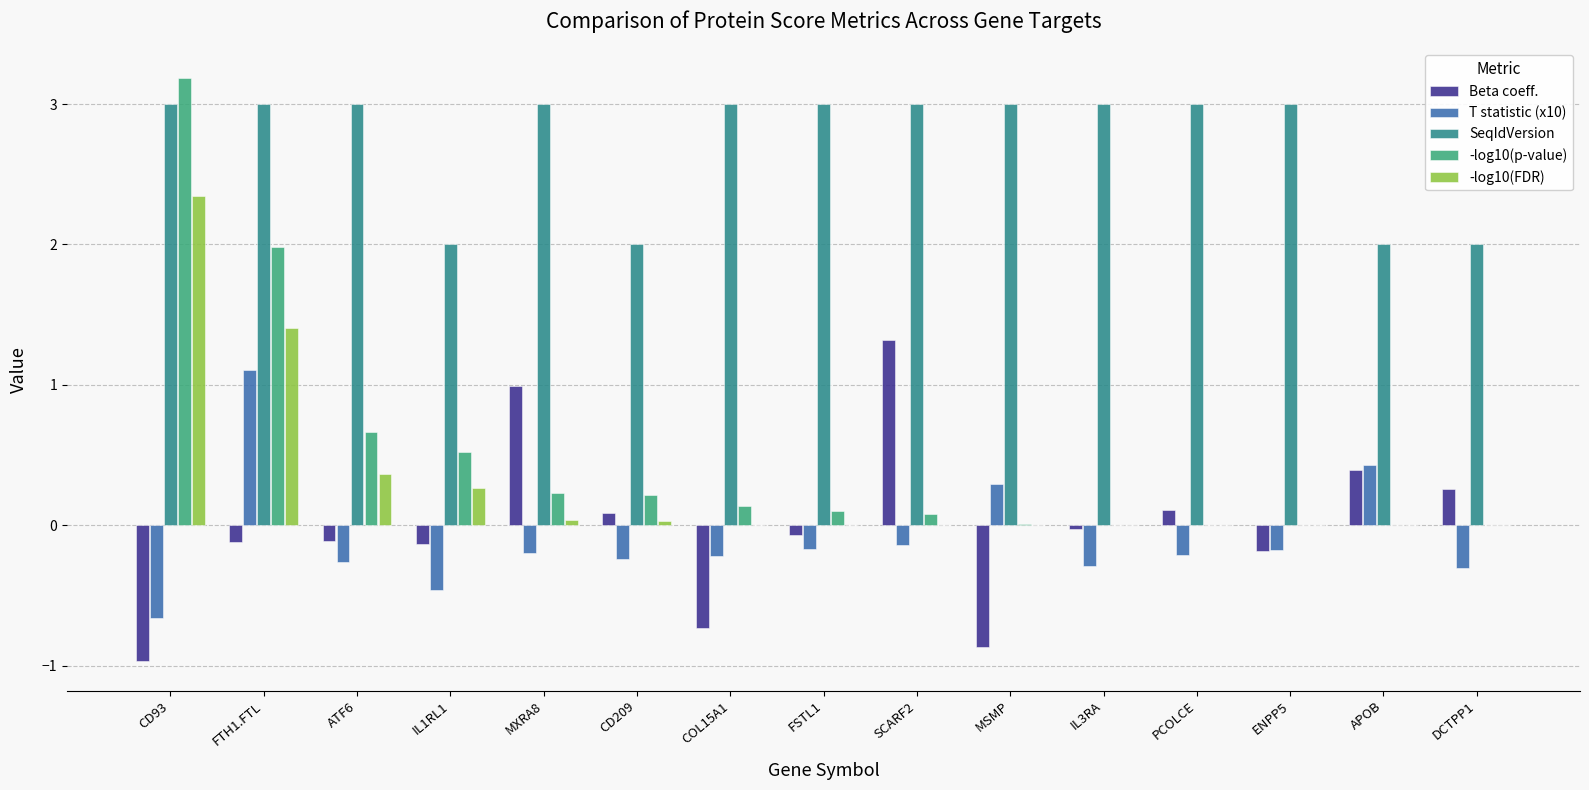

What is the label of the 6th bar from the right?

MSMP